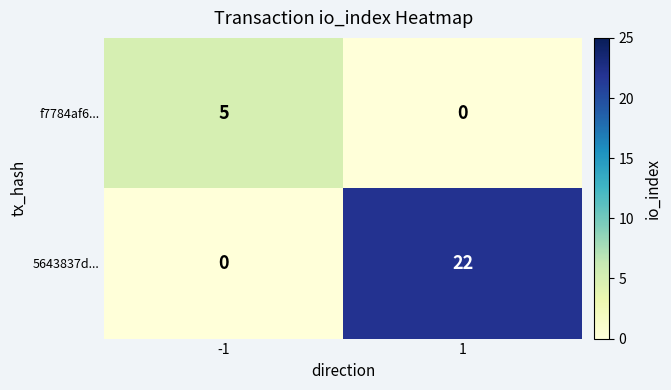

Which series has the largest range (max minus min)?

5643837d...